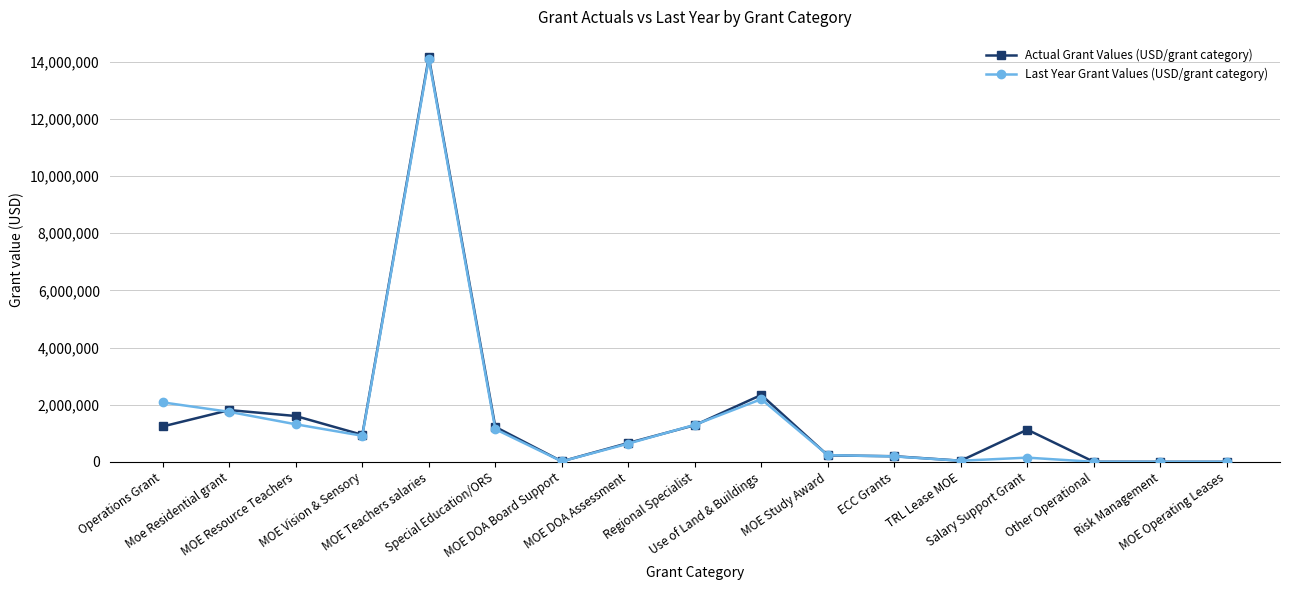

True or false: Actual Grant Values (USD/grant category) has more than 2 interior local peaks.

True